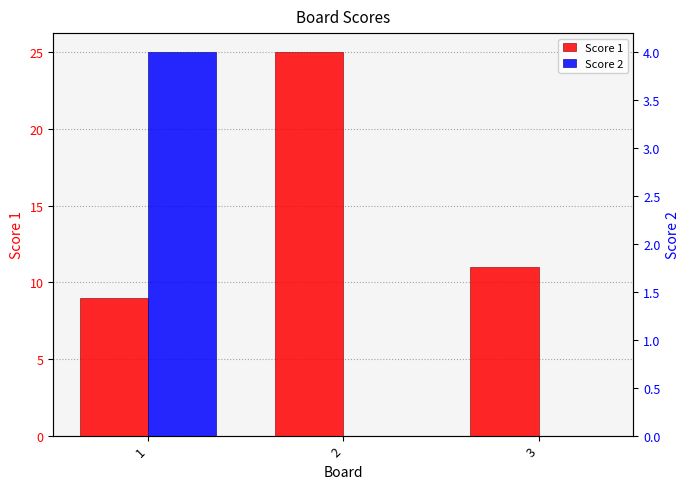

What is the difference between the highest and lowest values at 1?

5